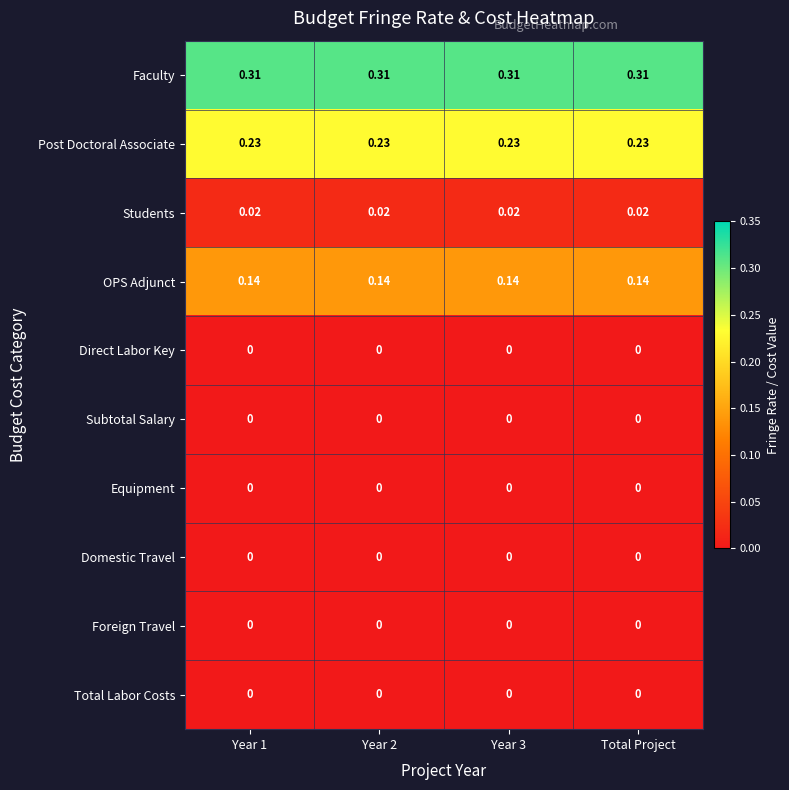

Is the value of Total Labor Costs at Year 1 greater than the value of Students at Total Project?

No